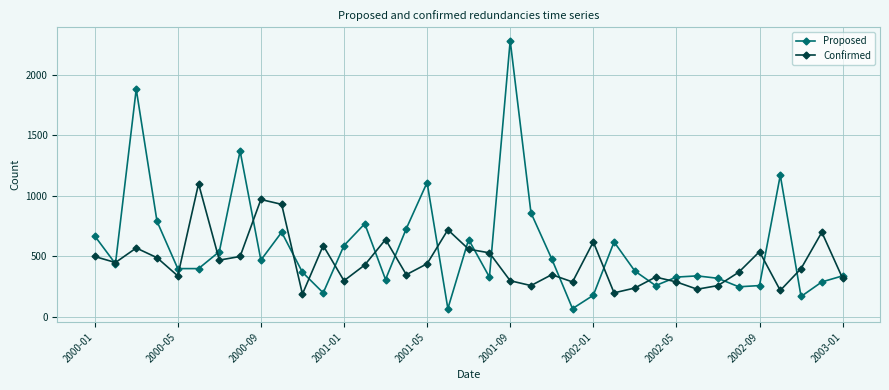

Is this an area chart (filled region under the line)?

No